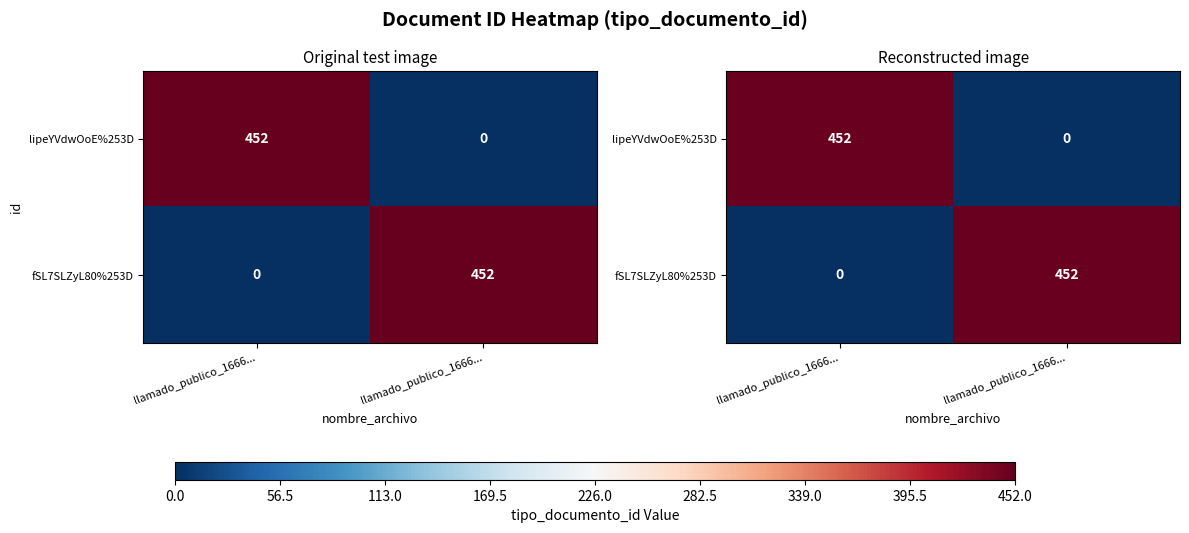

How many data points in row_0 are above 449?

1